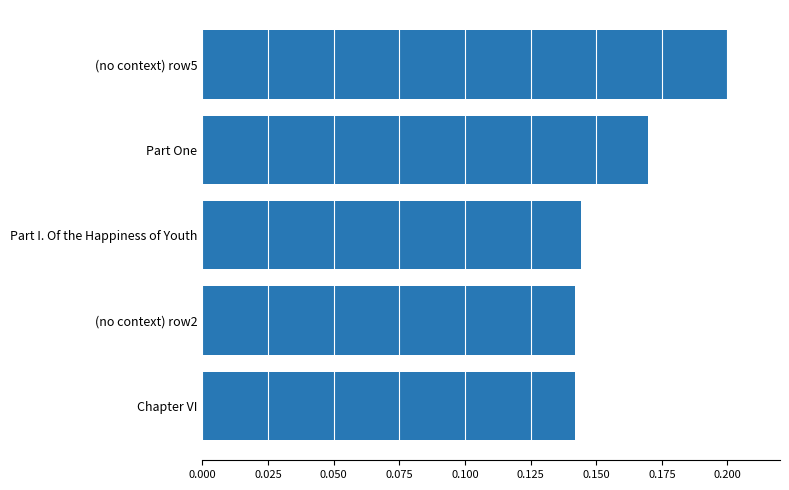

Which label corresponds to the largest value in the chart?

(no context) row5